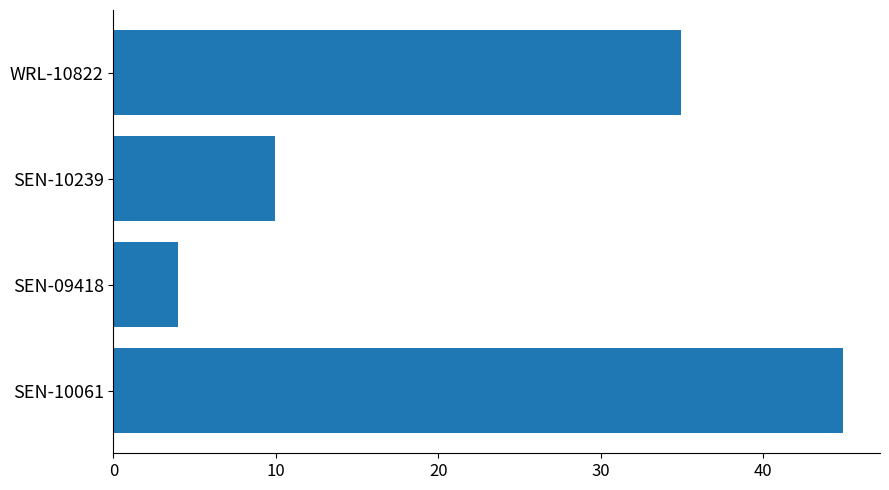

What is the average value?

23.5